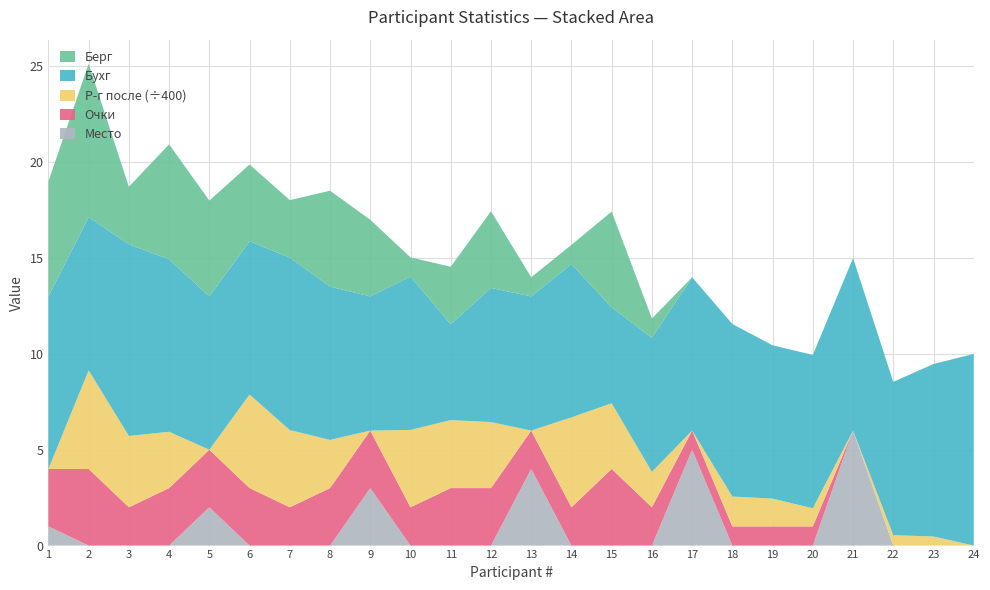

Which category has the highest value in the Место series?

21